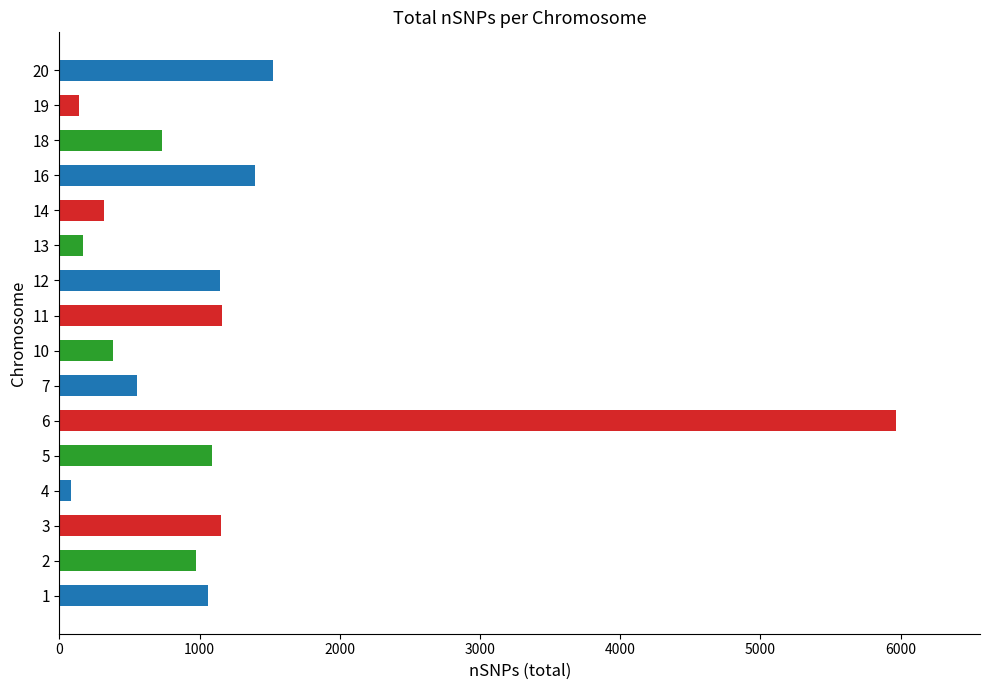

Approximately how many times larger is the value at 10 compared to 13?

2.3